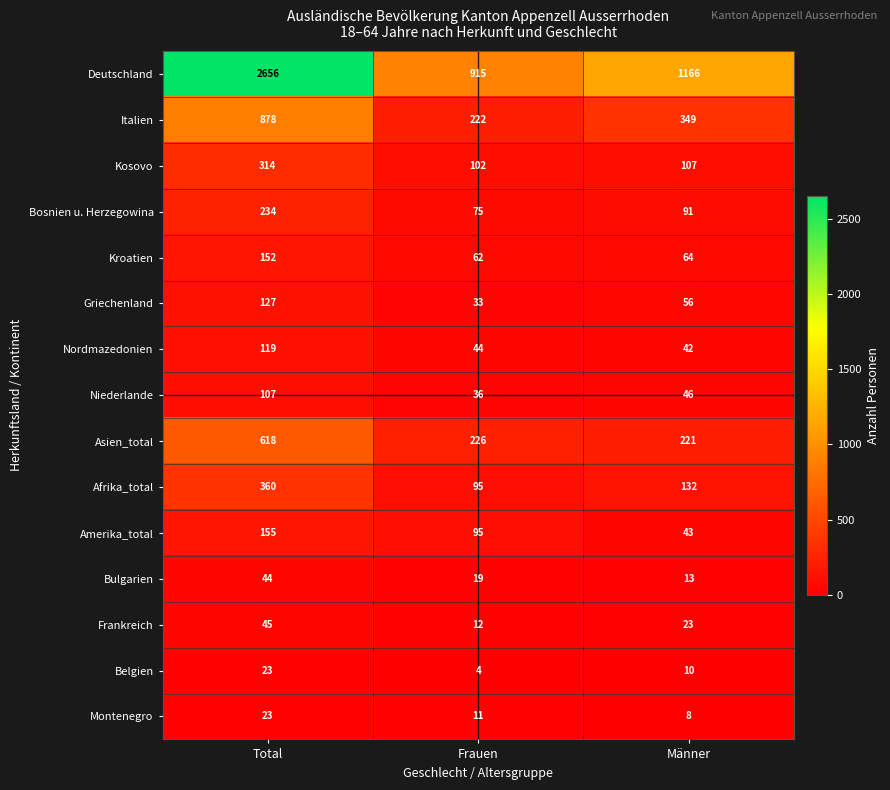

What is the minimum value shown in the chart?

4